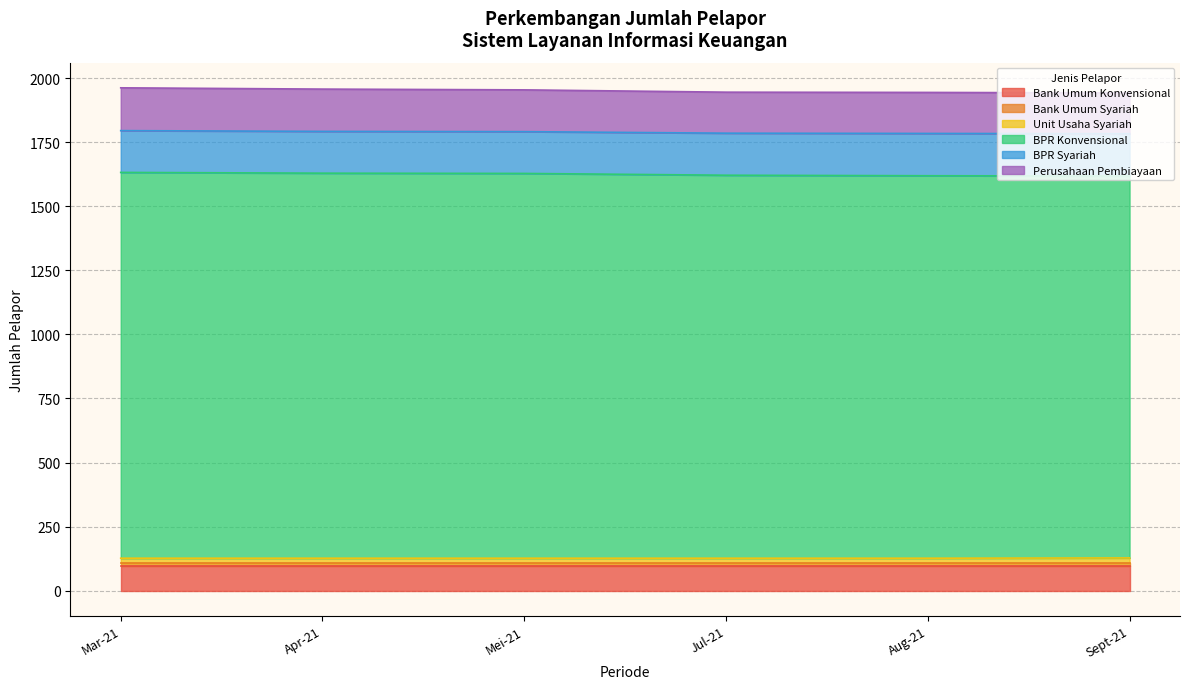

True or false: BPR Konvensional has more than 2 points higher than both neighbors.

False